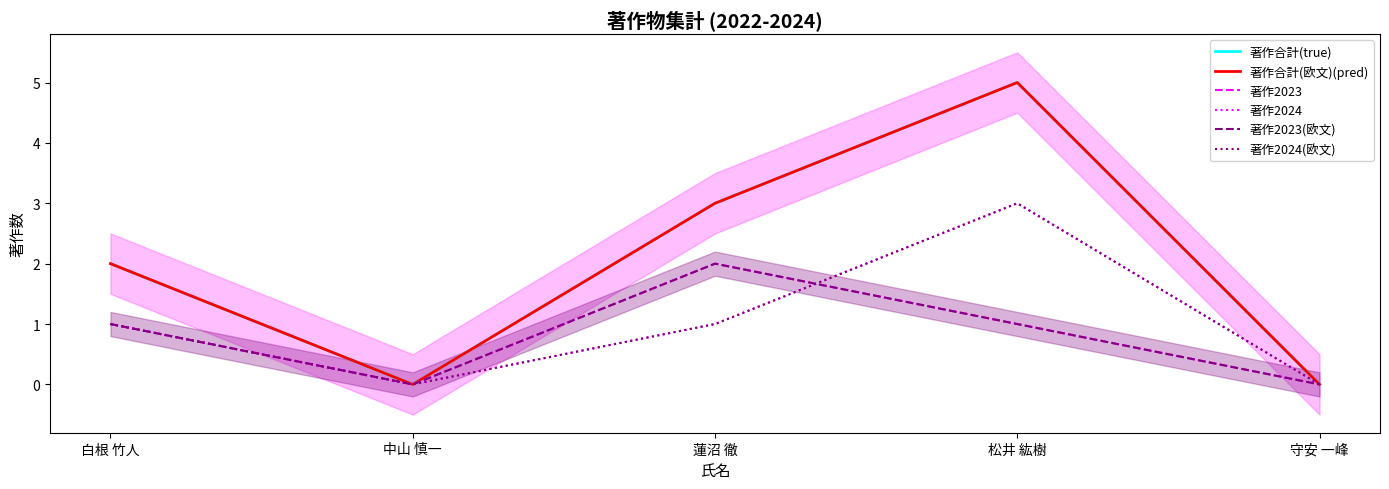

List the labels in order of 著作2024(欧文) value, largest first.

松井 紘樹, 白根 竹人, 蓮沼 徹, 中山 慎一, 守安 一峰